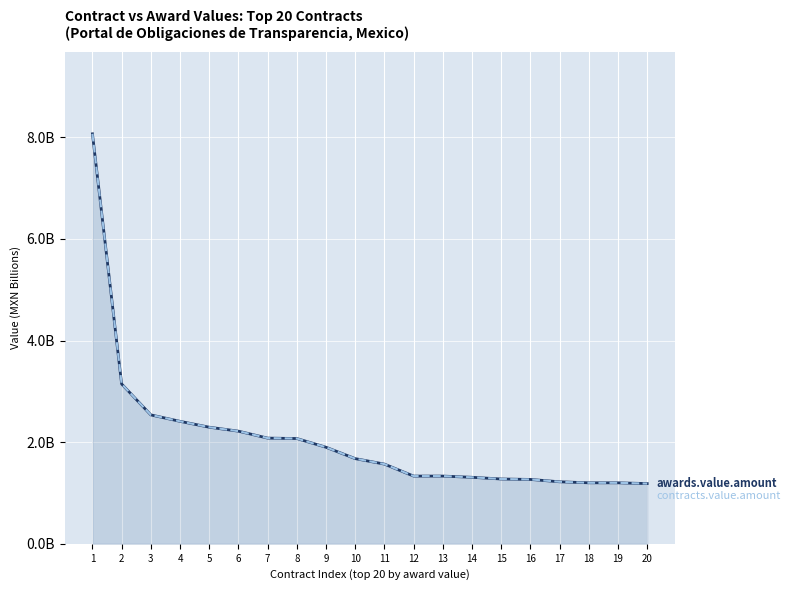

List the labels in order of awards.value.amount value, smallest first.

20, 19, 18, 17, 16, 15, 14, 13, 12, 11, 10, 9, 8, 7, 6, 5, 4, 3, 2, 1